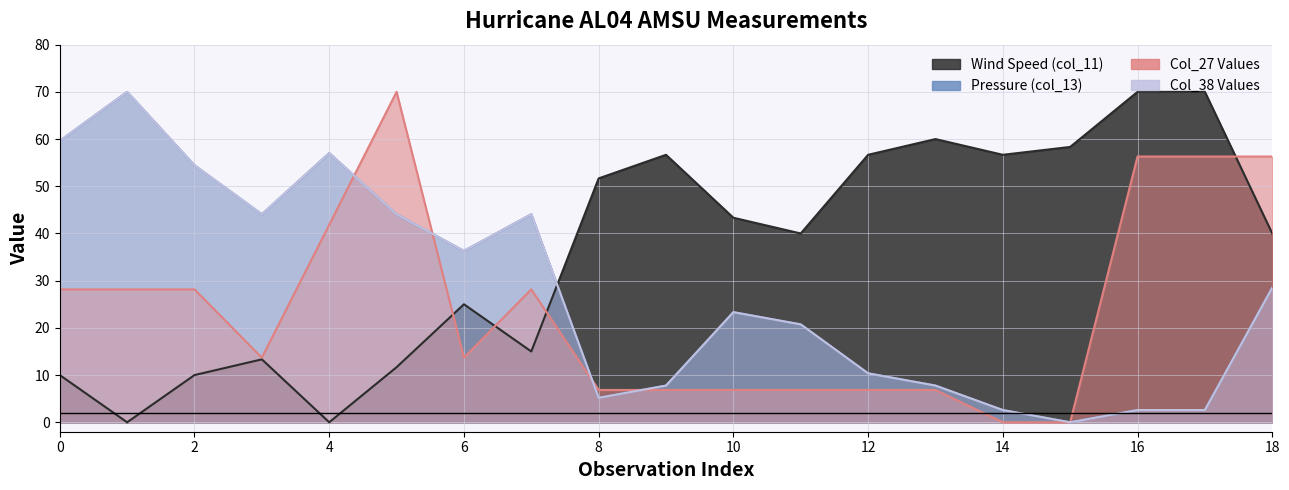

What is the approximate value of Col_38 Values at 14?

2.6